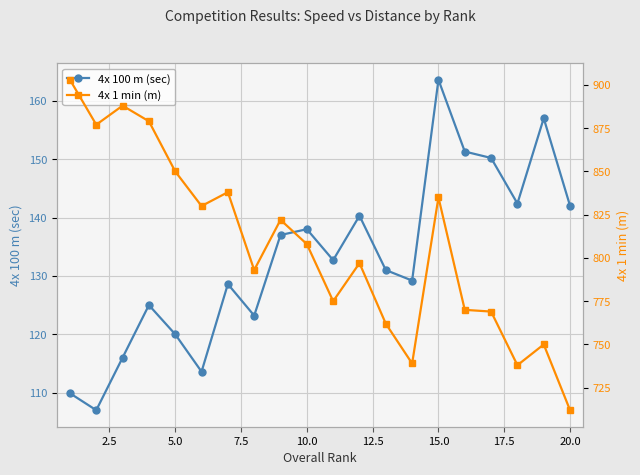

True or false: 4x 100 m (sec) and 4x 1 min (m) cross at least once.

False